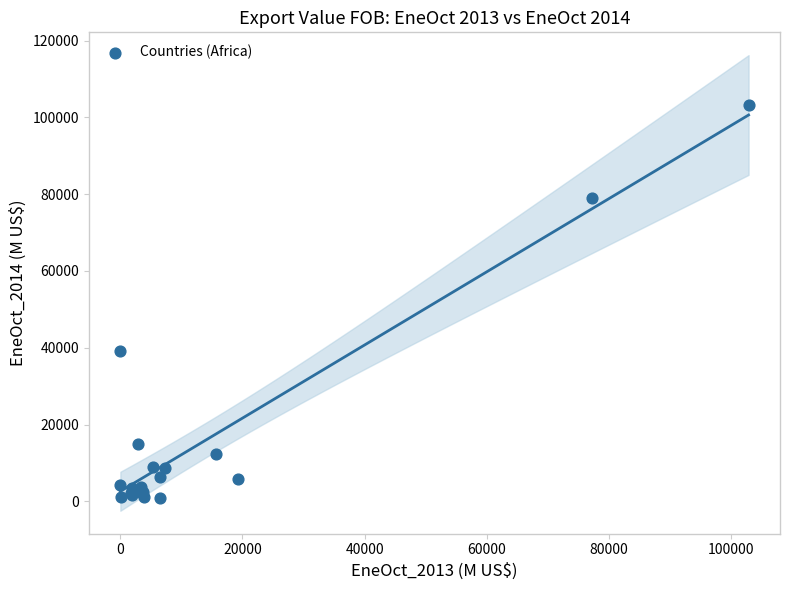

What Y value in the scatter plot is closest to 52063?

39069